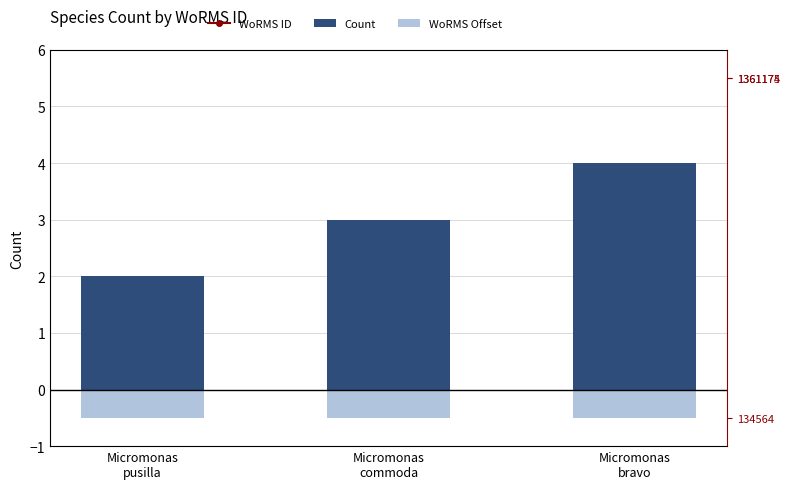

Which series changed the most between Micromonas
commoda and Micromonas
bravo?

WoRMS ID